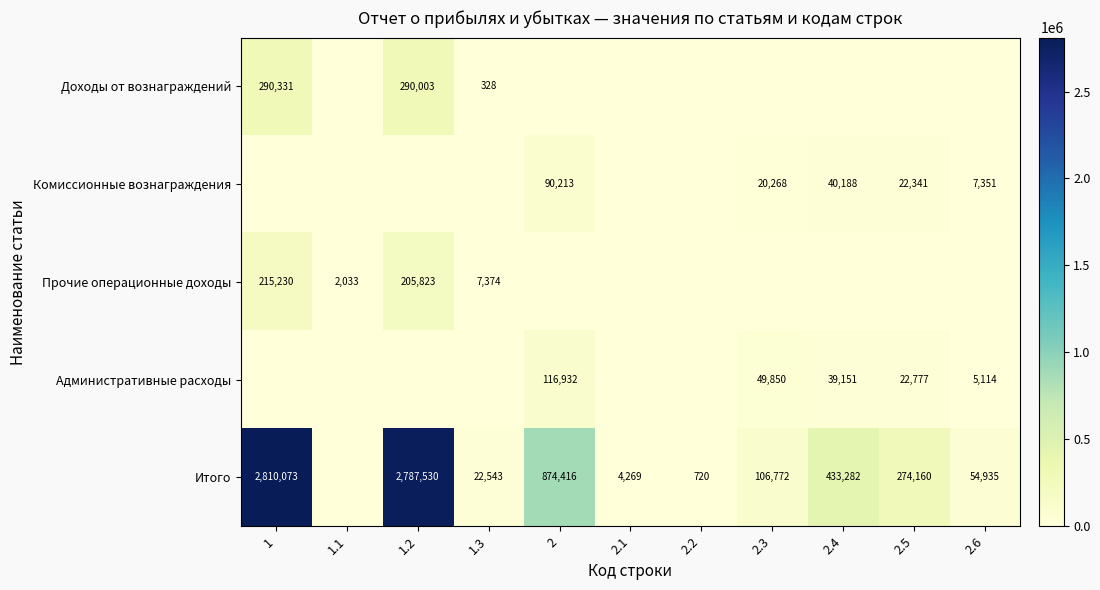

How many distinct data groups are displayed?

5